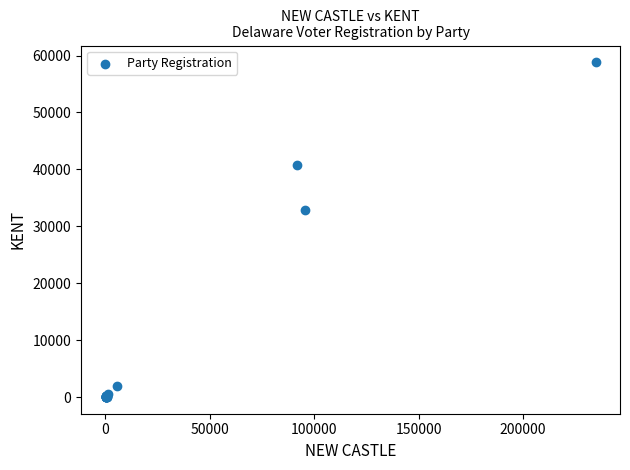

What Y value in the scatter plot is closest to 29409?

32878